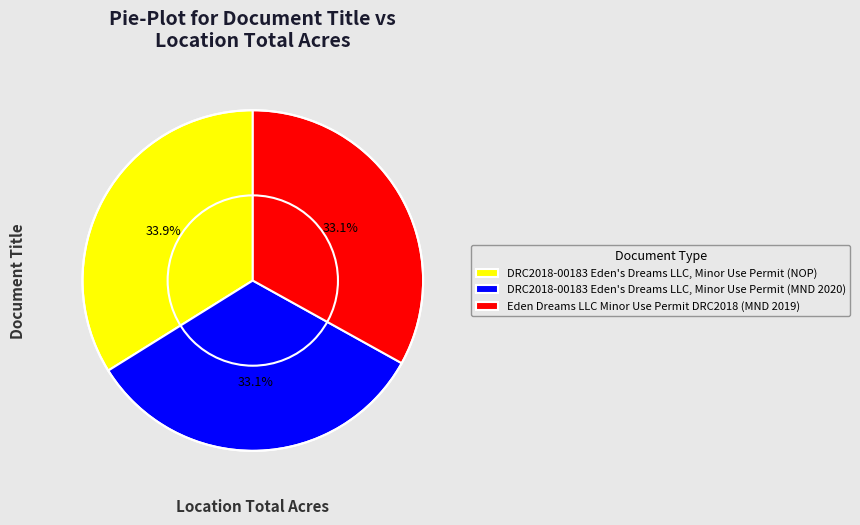

True or false: DRC2018-00183 Eden's Dreams LLC, Minor Use Permit (MND 2020) accounts for 42% of the total.

False